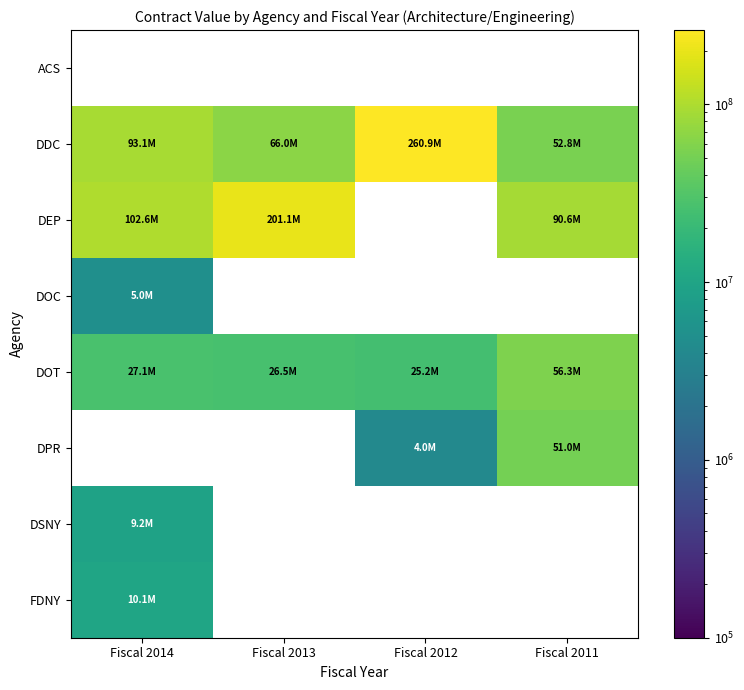

What is the maximum value for DEP?

201122972.9